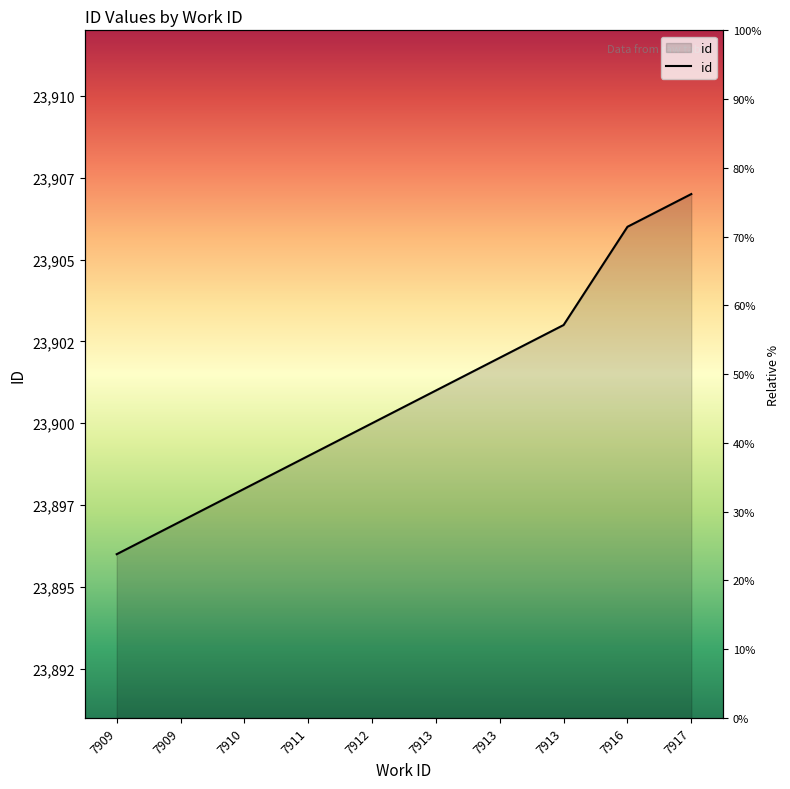

How many values exceed 23901?

4